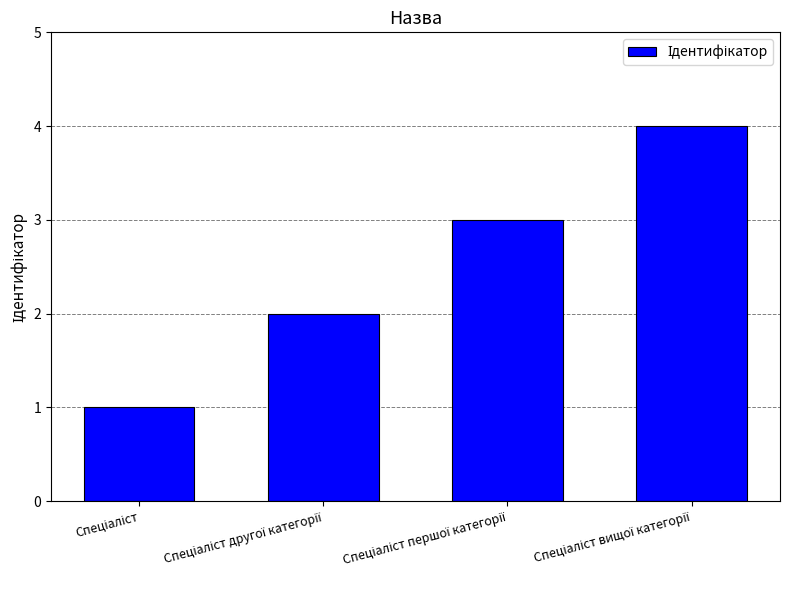

What is the greatest value displayed?

4